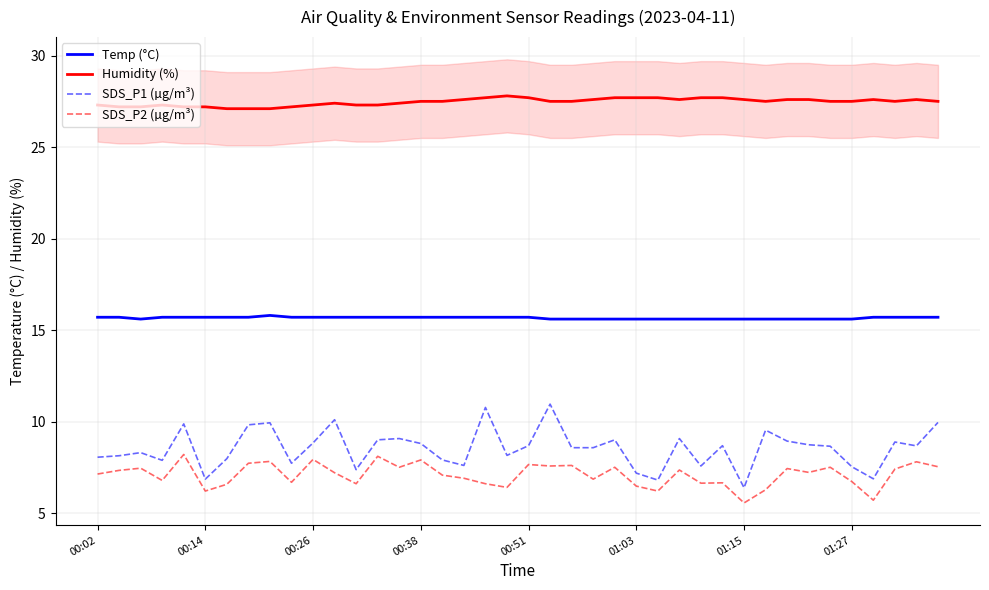

True or false: SDS_P1 (µg/m³) and Humidity (%) intersect in this chart.

False